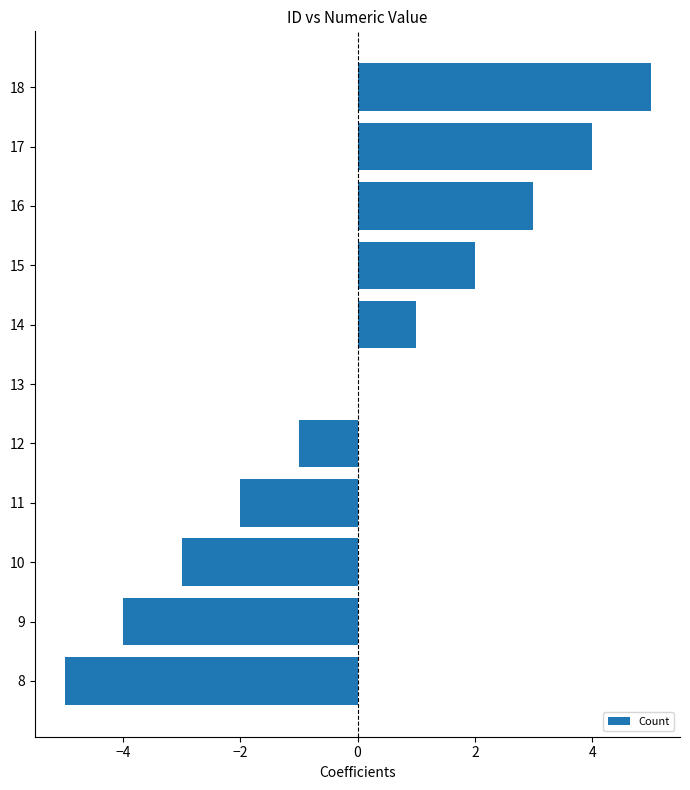

Which label corresponds to the largest value in the chart?

18